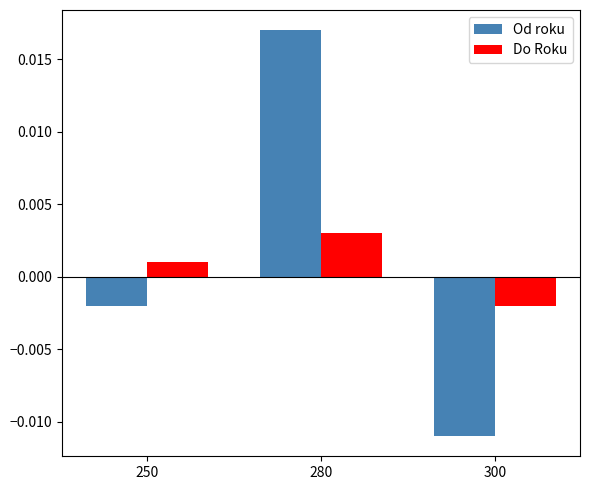

Is the value of Od roku at 250 greater than the value of Do Roku at 280?

No